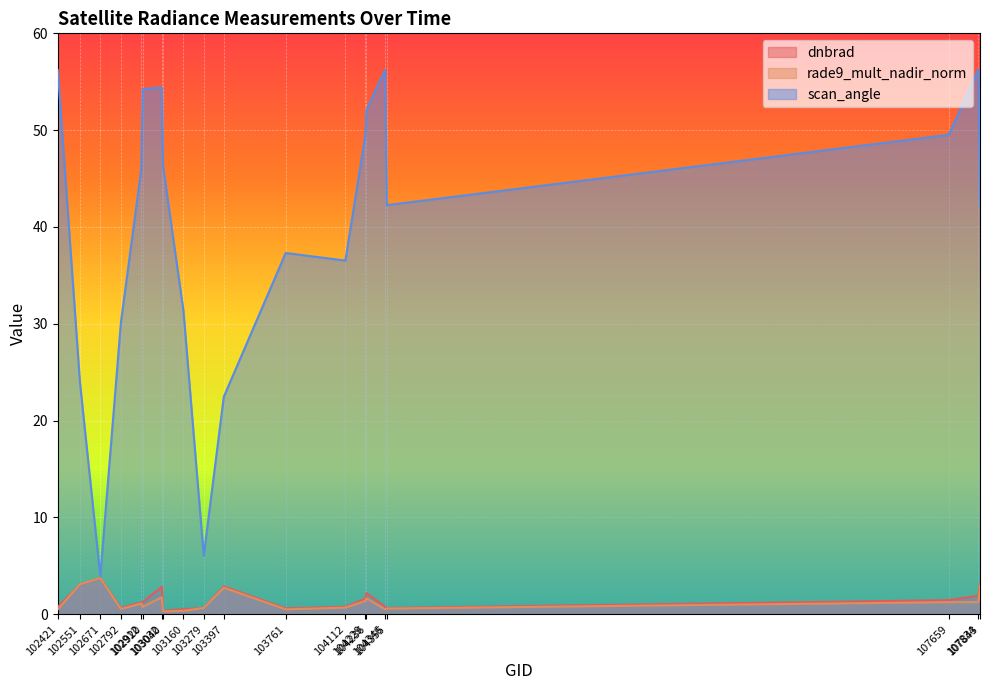

At which category does rade9_mult_nadir_norm reach its first local valley?

102792